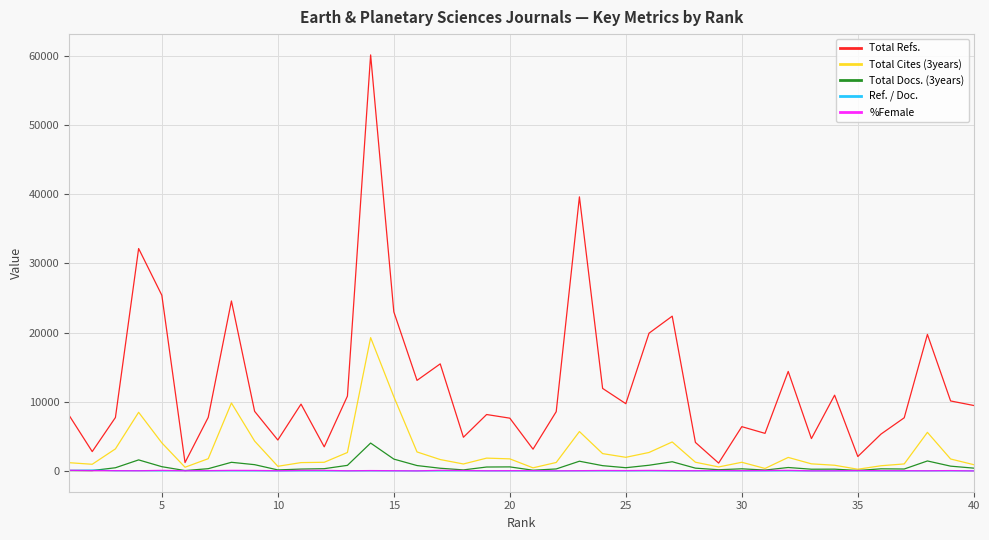

How many distinct data groups are displayed?

5